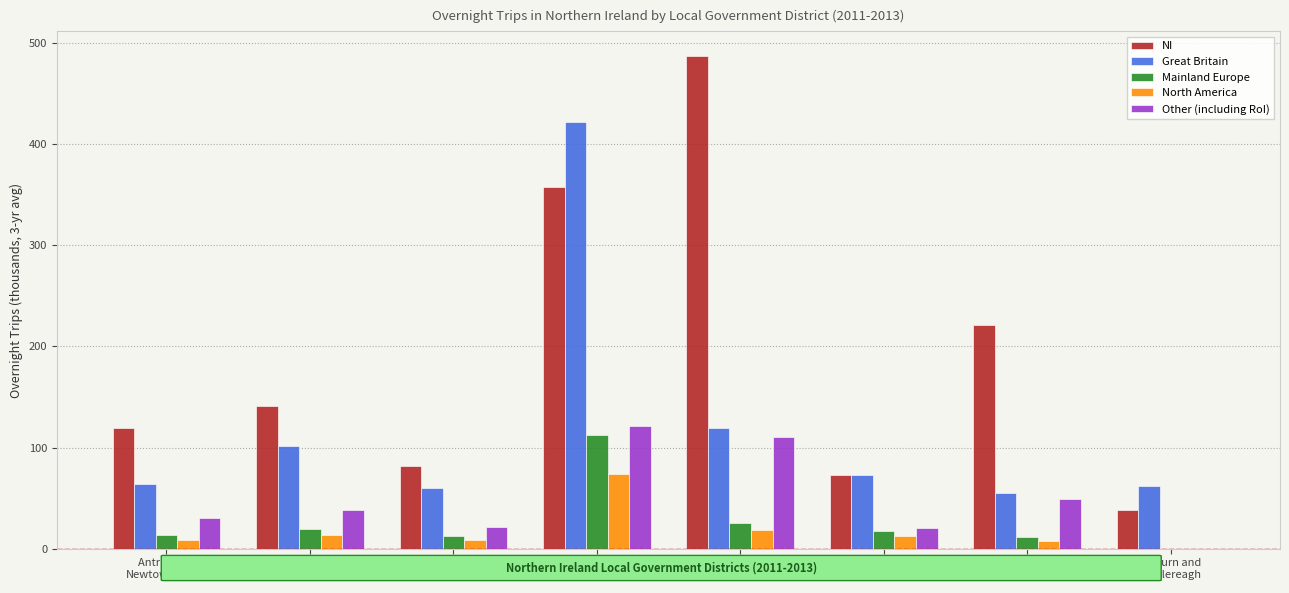

What is the sum of all North America values?

144.2